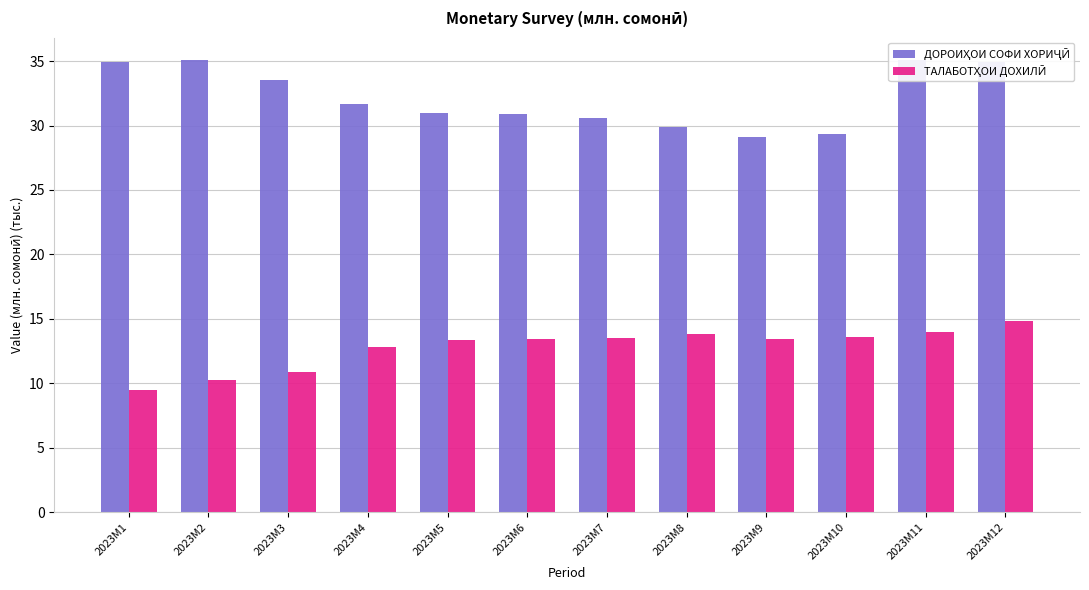

What is the spread (max minus min) of values at 2023M4?

18.9